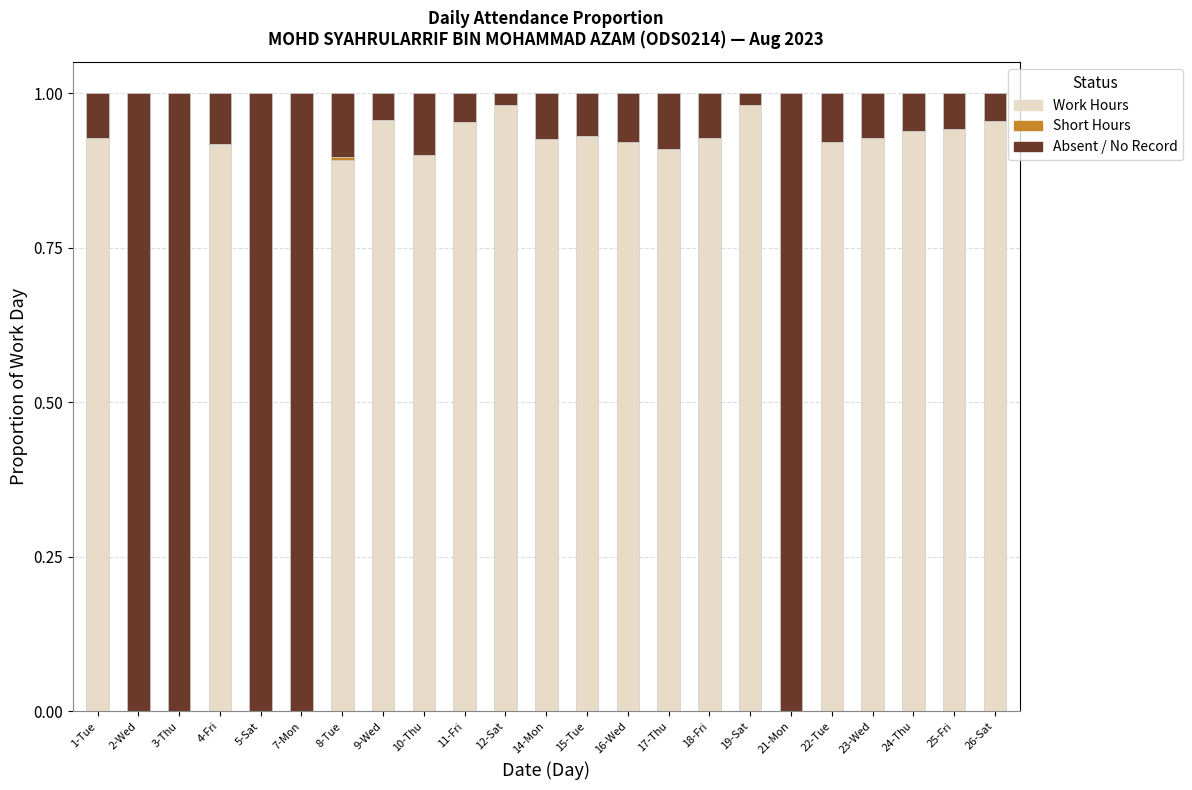

What is the difference between the highest and lowest values at 24-Thu?

0.9